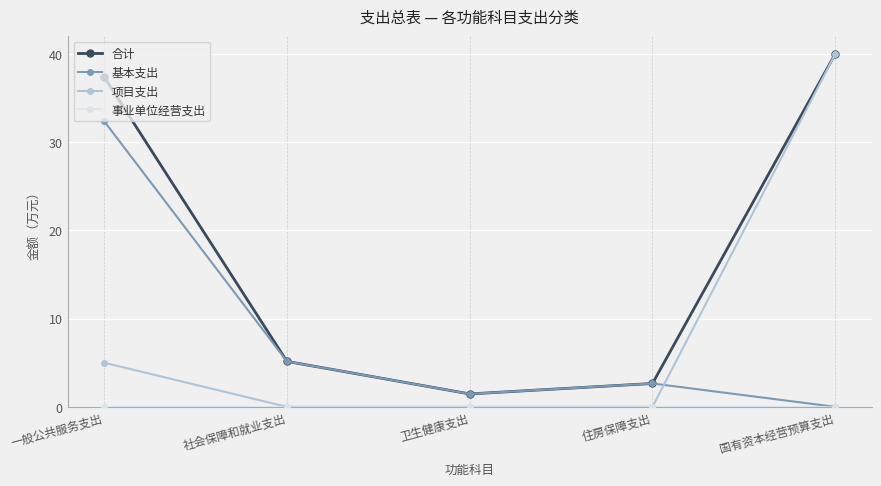

What is the spread (max minus min) of values at 社会保障和就业支出?

5.2